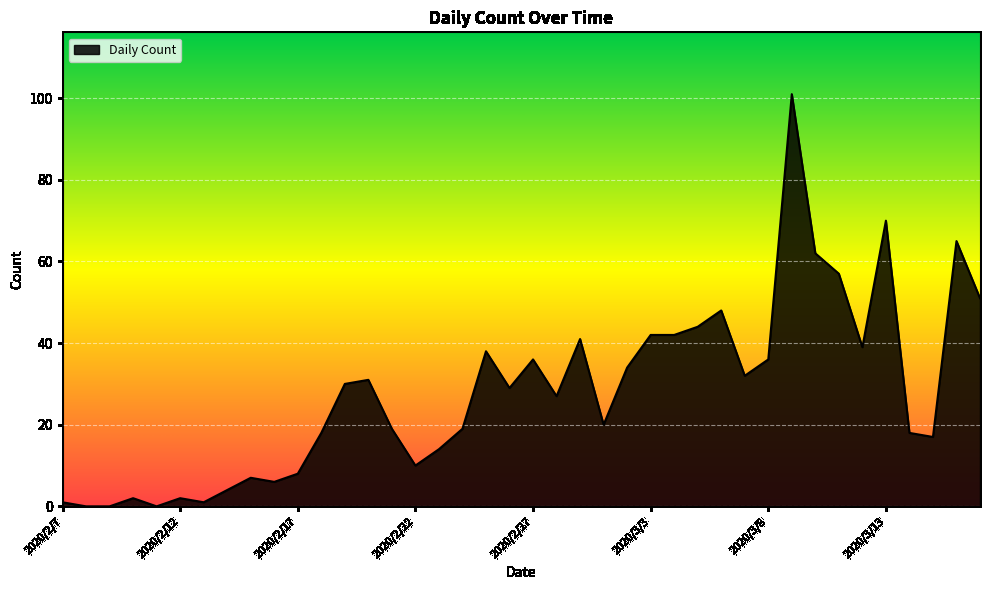

What is the maximum value shown in the chart?

101